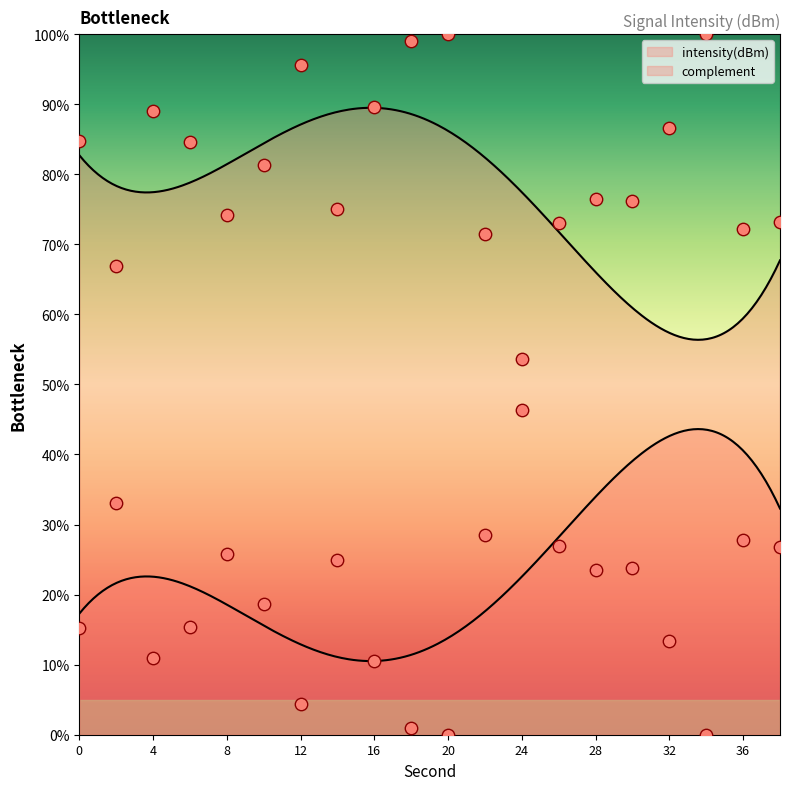

Which has a higher value, 2 or 0?

2